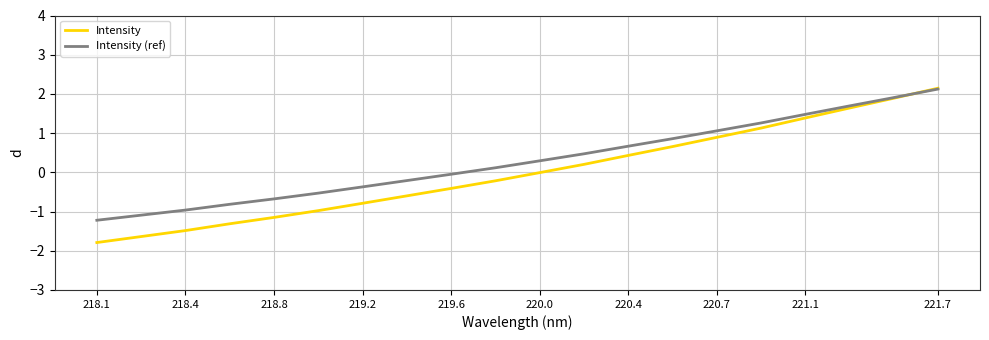

What is the lowest value of the Intensity series?

-1.8